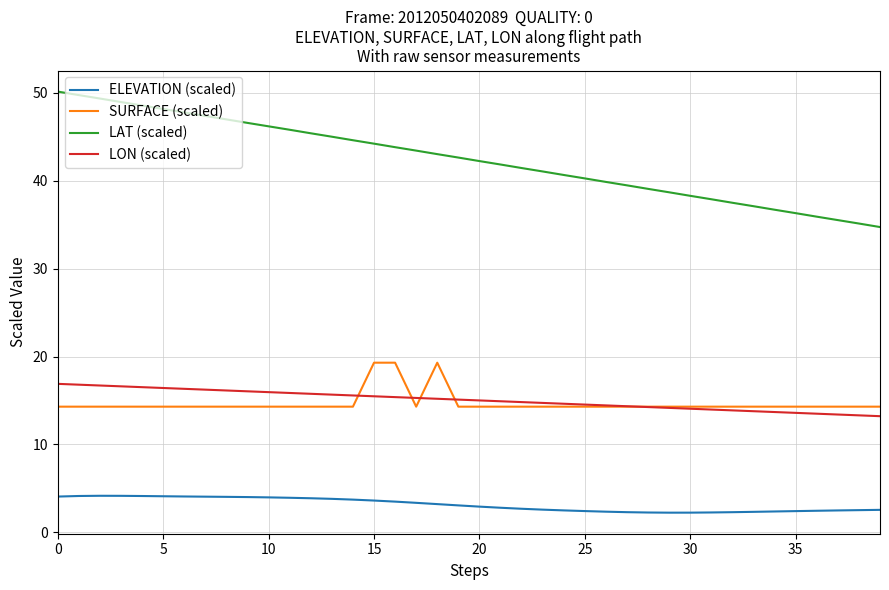

Which series has the largest total across all categories?

LAT (scaled)